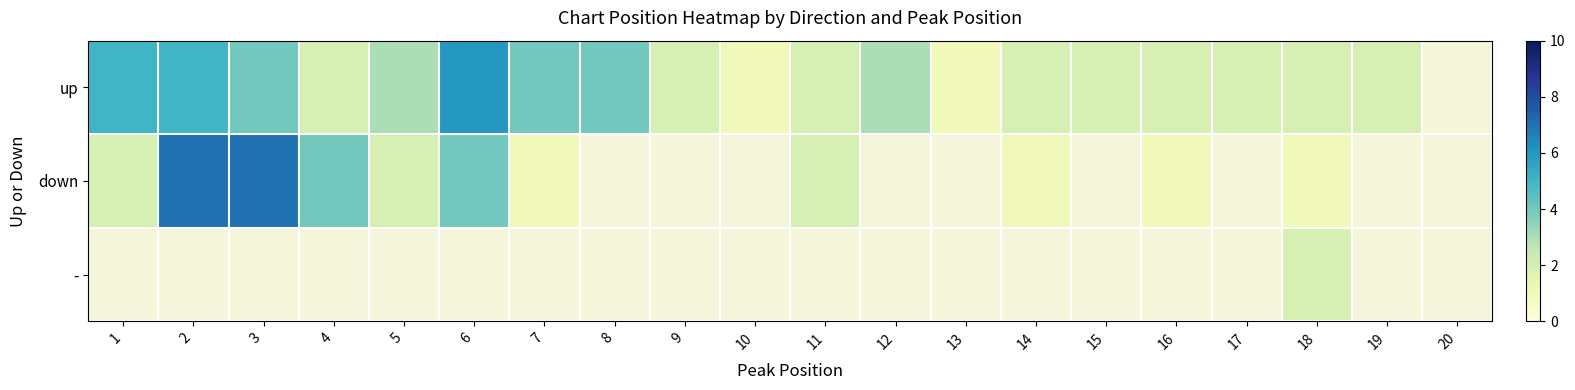

How many data points does each series have?

20